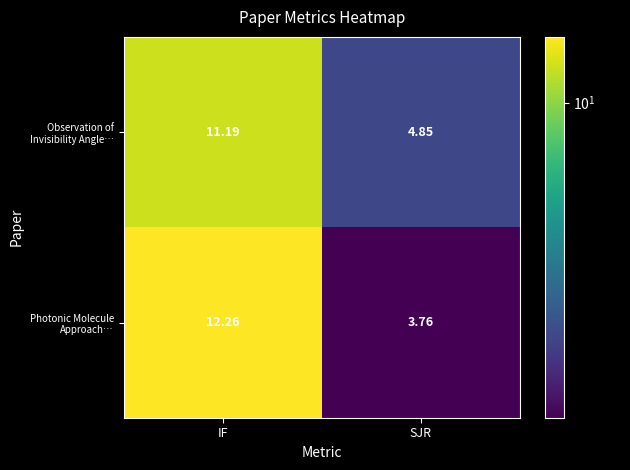

Which label corresponds to the largest value in the chart?

IF